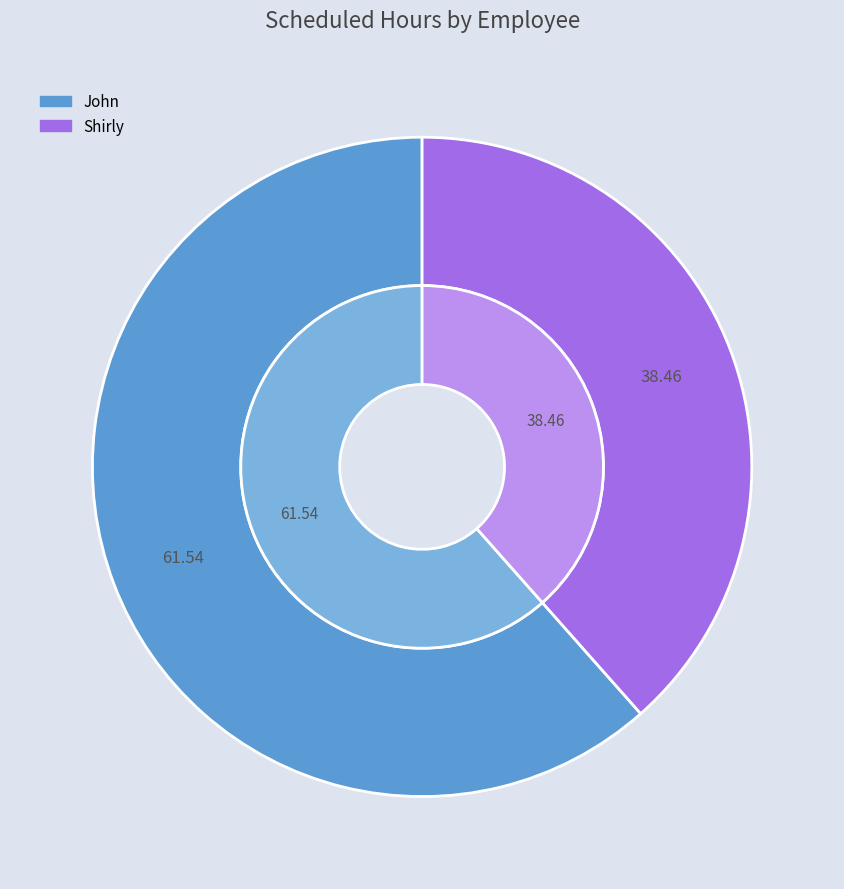

Rank the categories by value from lowest to highest.

Shirly, John